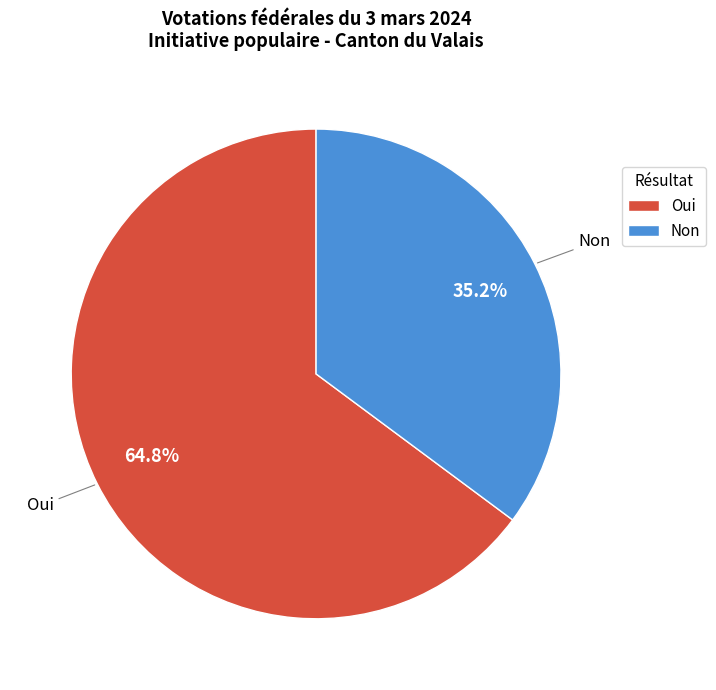

Which slice represents more than half of the pie?

Oui